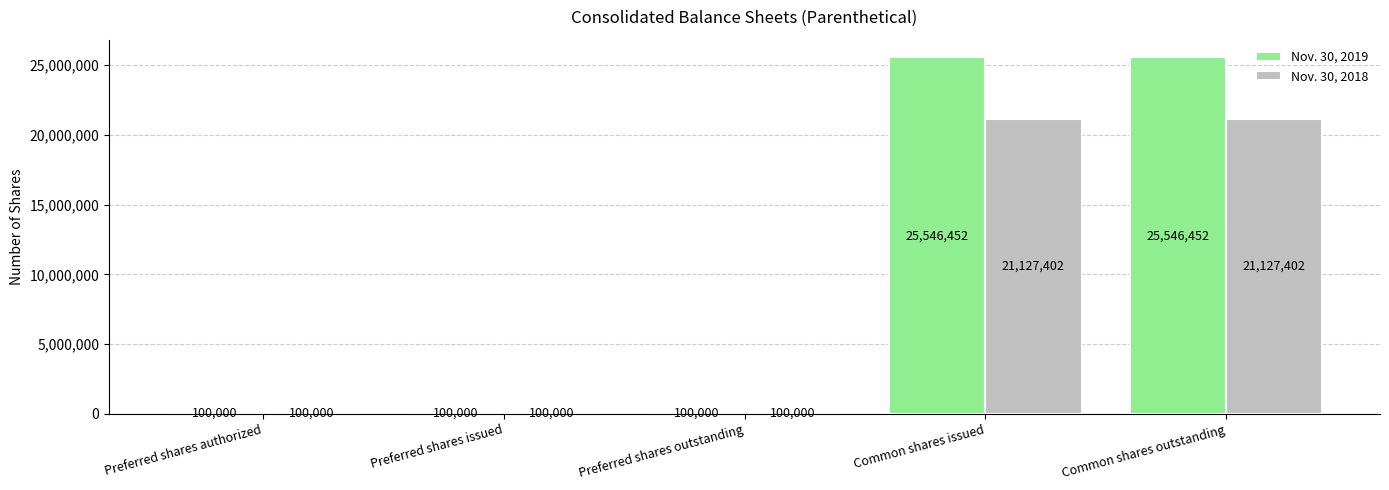

What is the value of the Nov. 30, 2018 bar at the 1st from the left?

100000